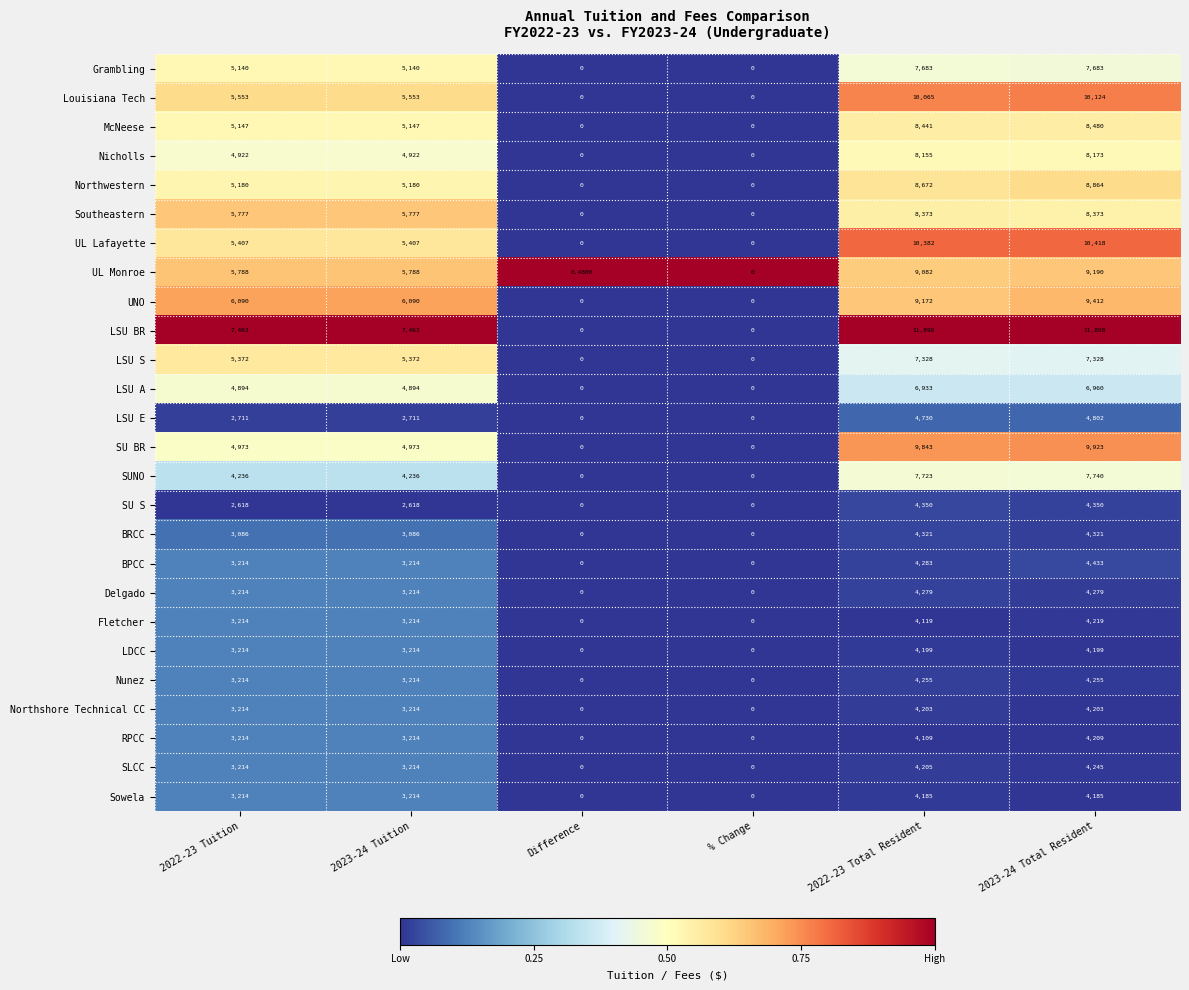

Count the number of data series in this chart.

26